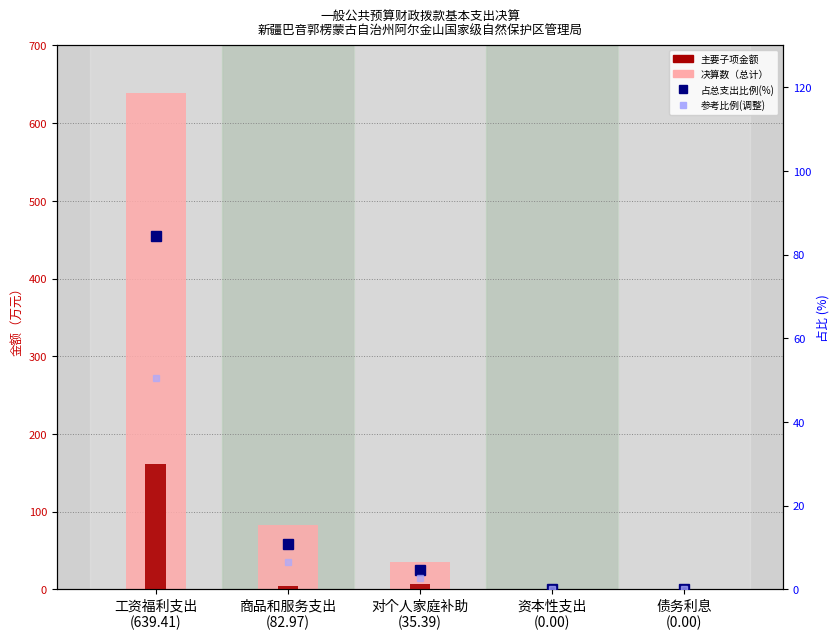

Which series has the largest range (max minus min)?

决算数（总计）